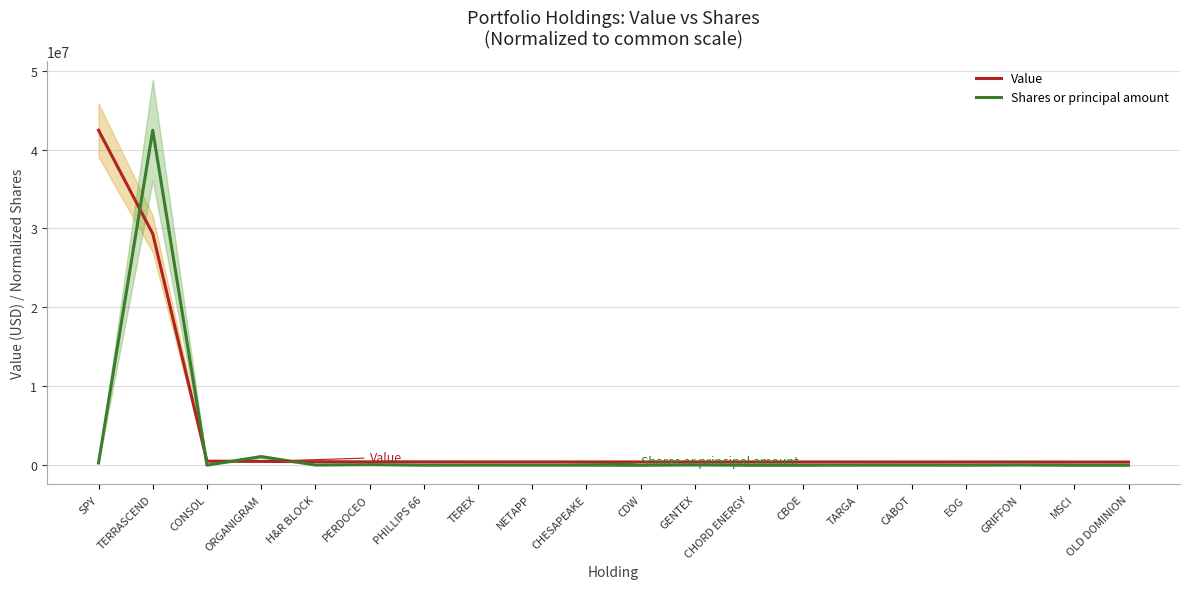

What is the label of the 11th point from the left?

CDW